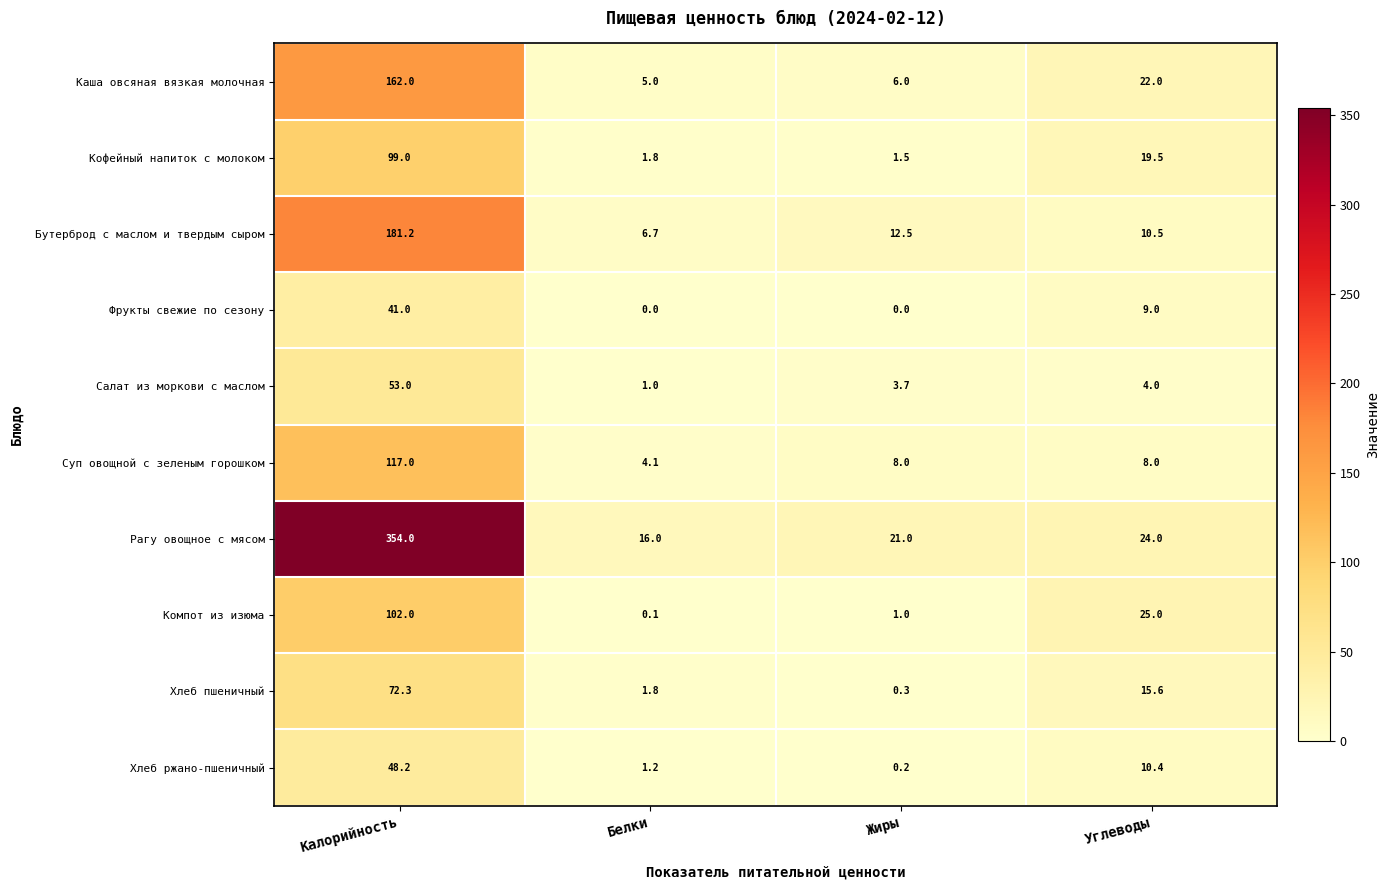

What value does the Рагу овощное с мясом series have at Углеводы?

24.0